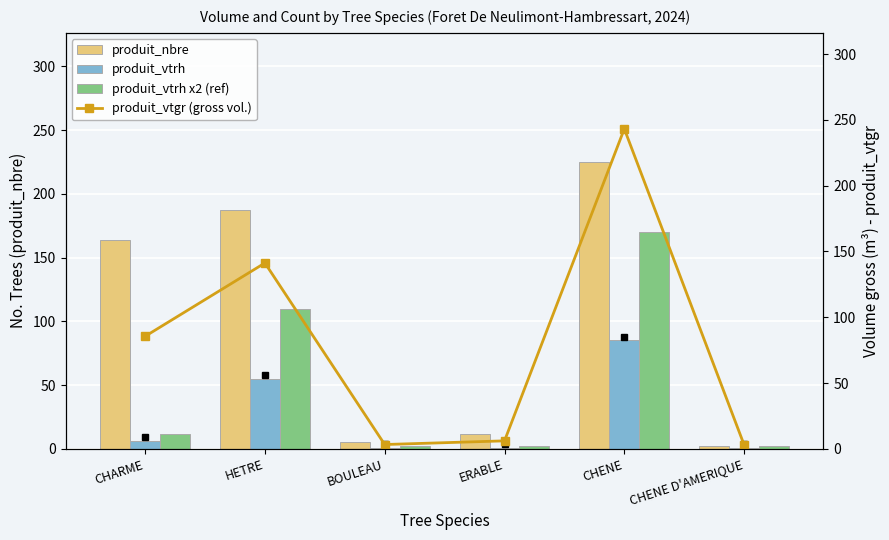

The value of produit_nbre at HETRE is 187.0. True or false?

True